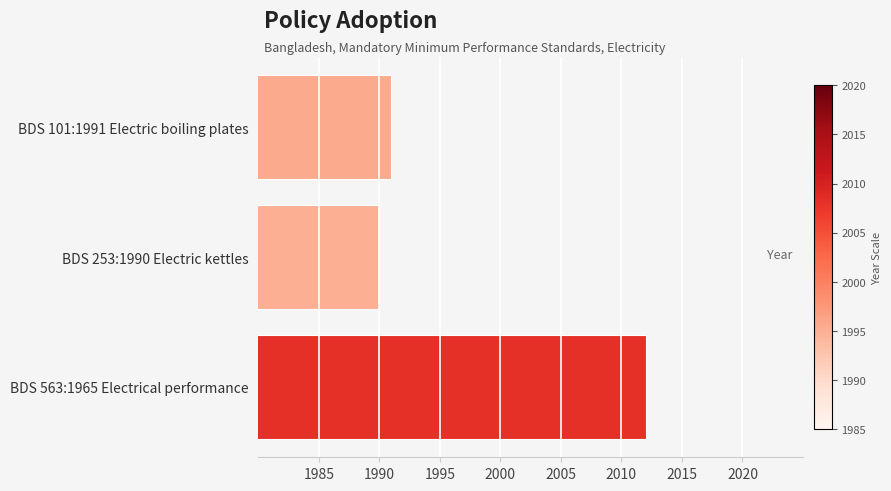

What is the ratio of the value at BDS 253:1990 Electric kettles to the value at BDS 563:1965 Electrical performance?

1.0